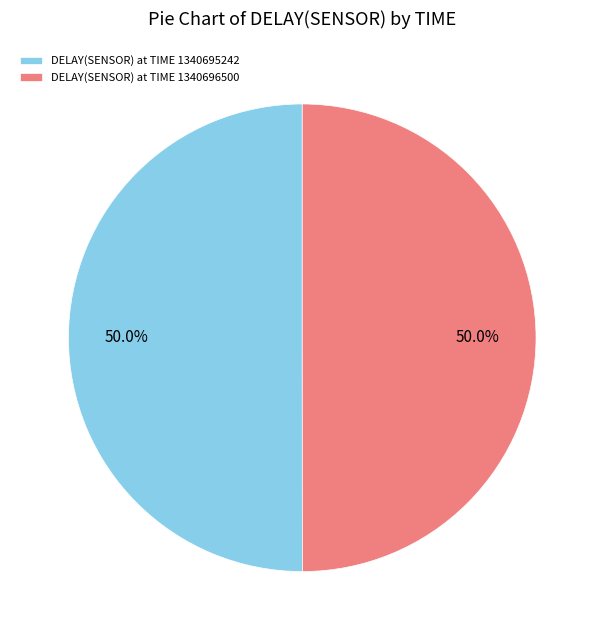

What is the ratio of the value at DELAY(SENSOR) at TIME 1340695242 to the value at DELAY(SENSOR) at TIME 1340696500?

1.0